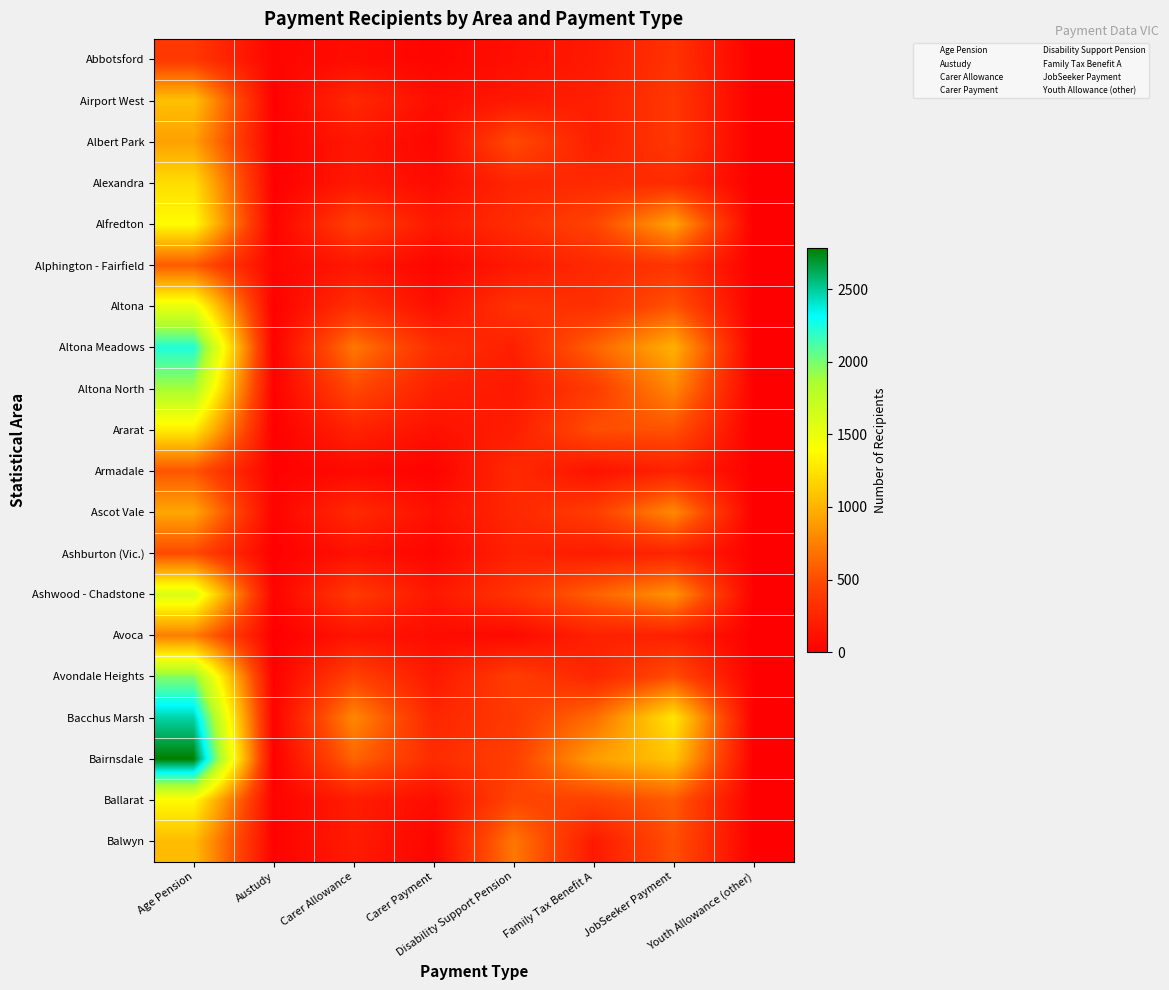

Rank the series at Disability Support Pension from highest to lowest value.

Balwyn, Albert Park, Ballarat, Bairnsdale, Avondale Heights, Bacchus Marsh, Ashwood - Chadstone, Altona, Alfredton, Armadale, Ascot Vale, Alexandra, Ashburton (Vic.), Altona Meadows, Ararat, Alphington - Fairfield, Altona North, Airport West, Abbotsford, Avoca